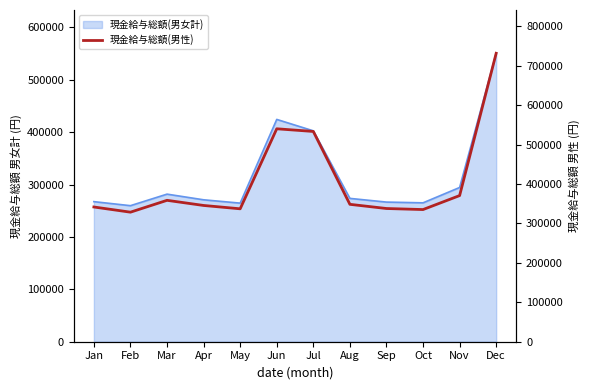

What is the greatest value displayed?

731300